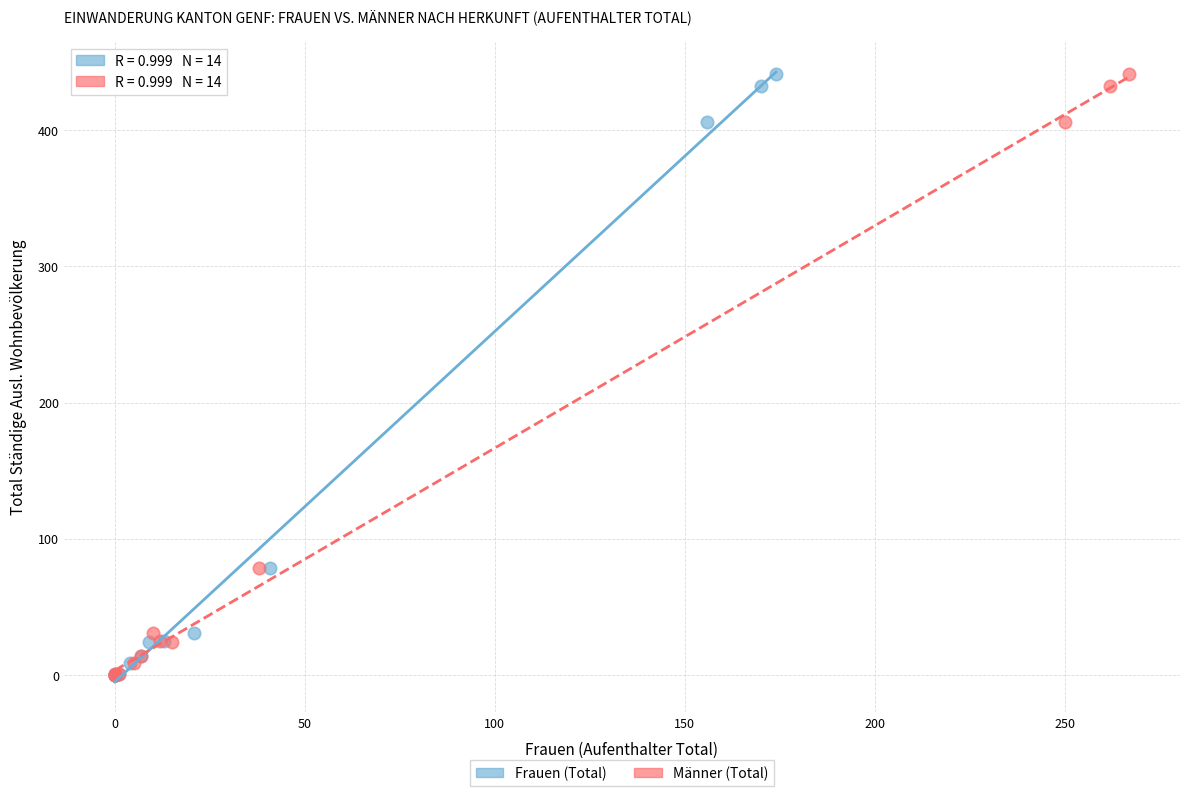

What are all the series names shown in the legend?

Frauen (Total), Männer (Total)